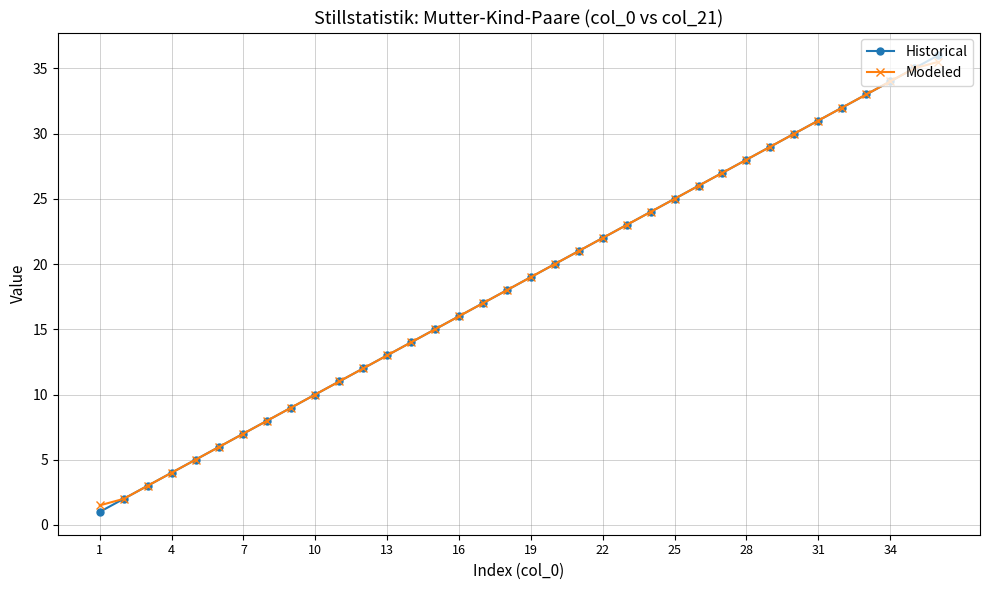

What is the difference between the maximum and minimum values in the Historical series?

35.0